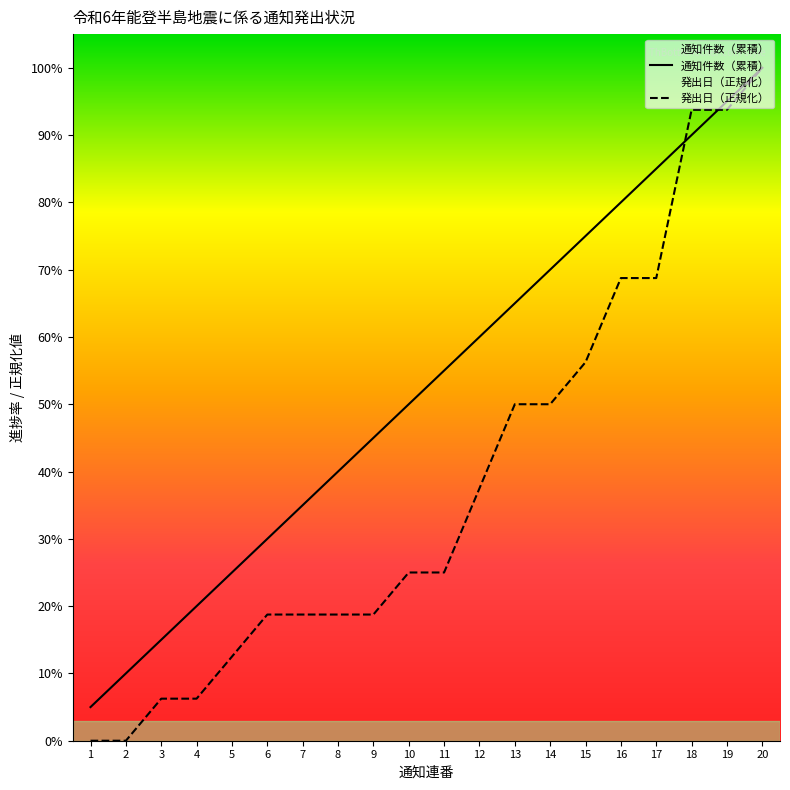

What is the spread (max minus min) of values at 13?

15.0